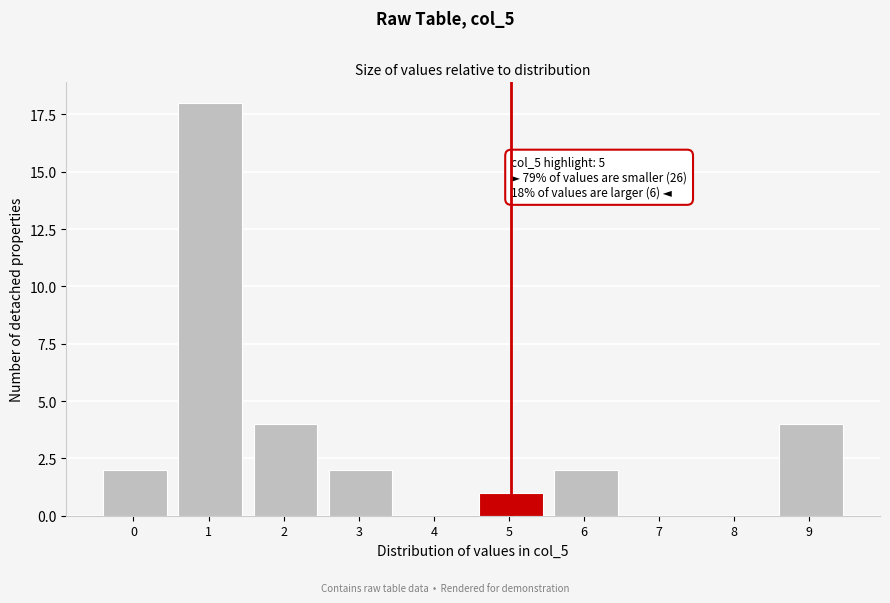

Reading left to right, transcribe all the data shown in this chart.

0=2	1=18	2=4	3=2	4=0	5=1	6=2	7=0	8=0	9=4